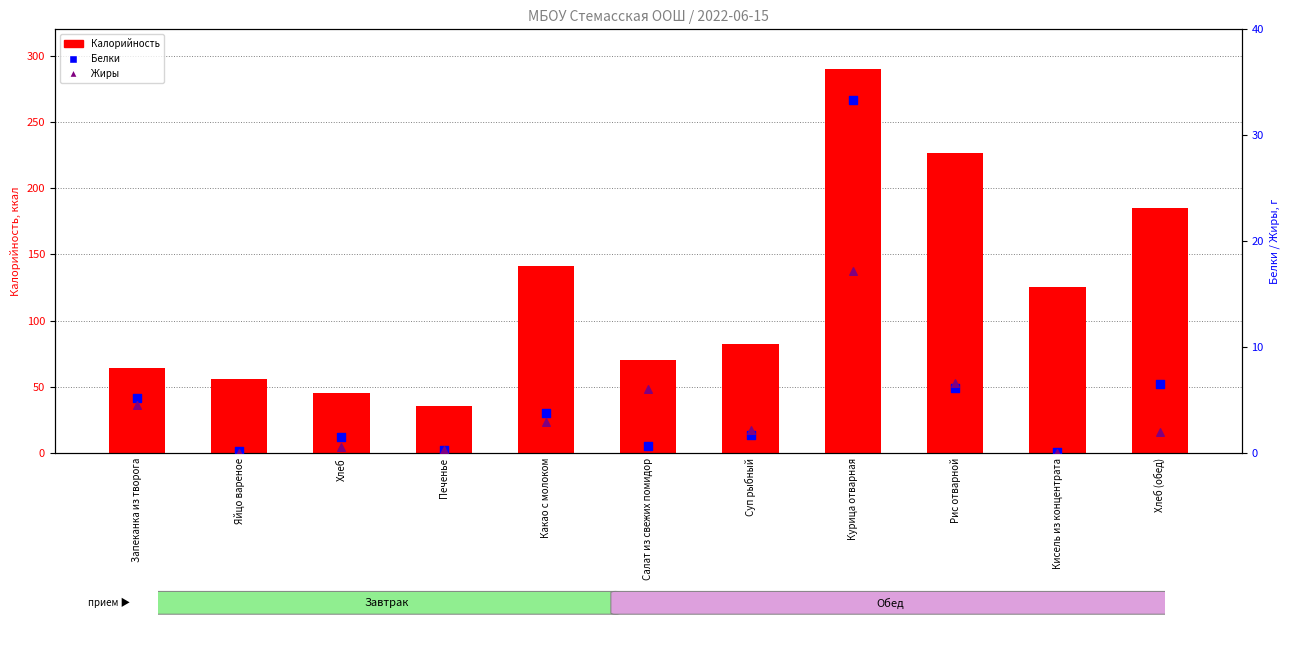

At which category is the sum across all series the highest?

Курица отварная